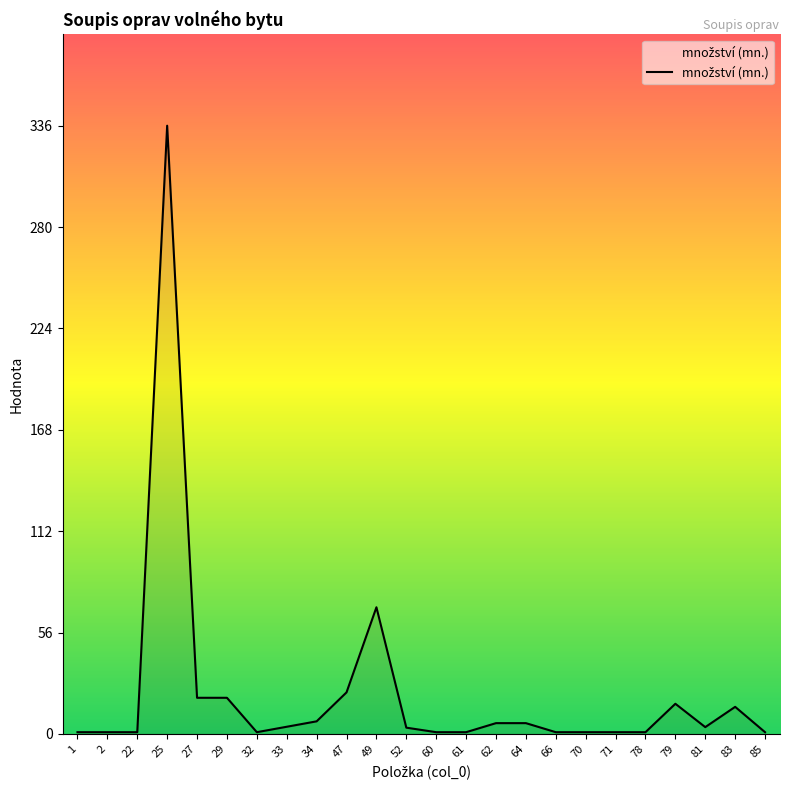

Between 33 and 25, which is larger?

25